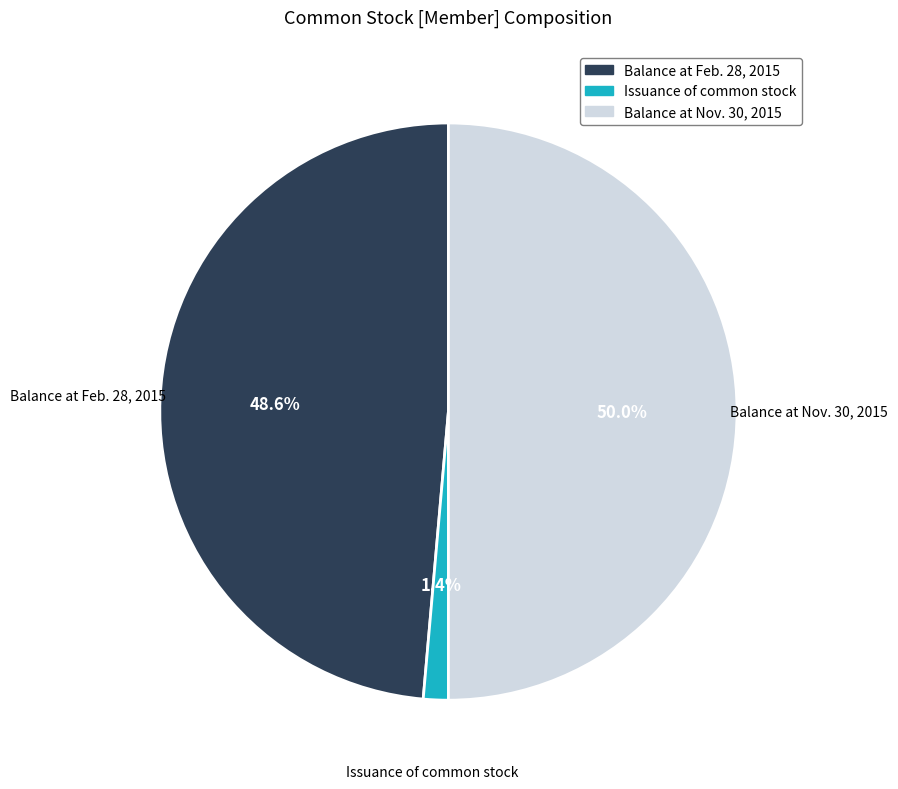

To the nearest percent, what percentage of the pie is Balance at Feb. 28, 2015?

49%